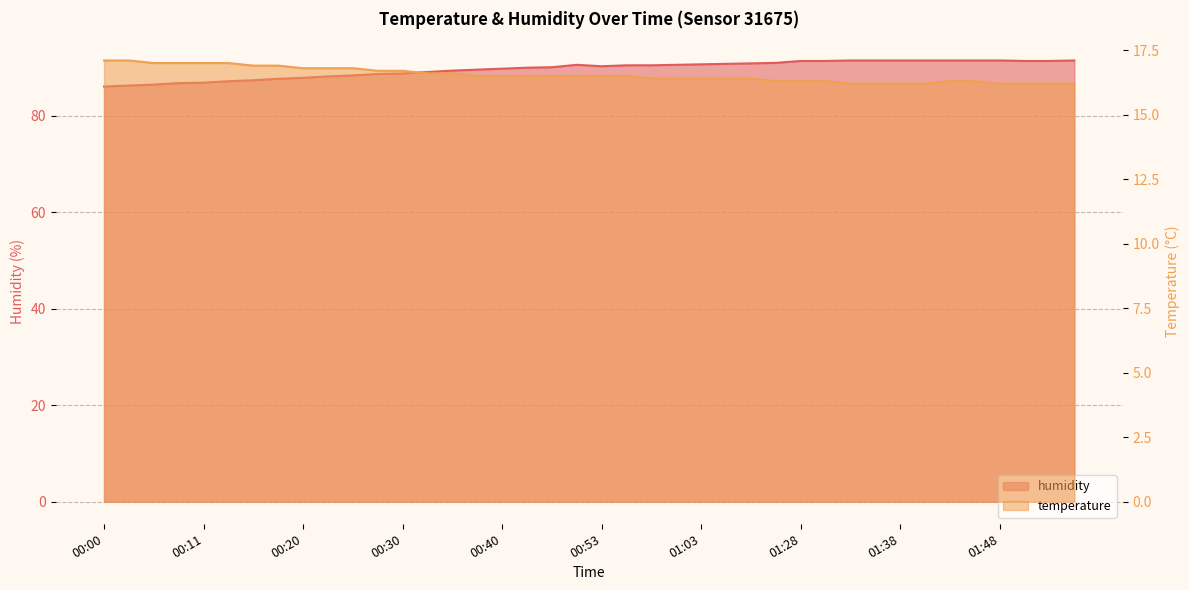

True or false: temperature has more than 2 interior local peaks.

False